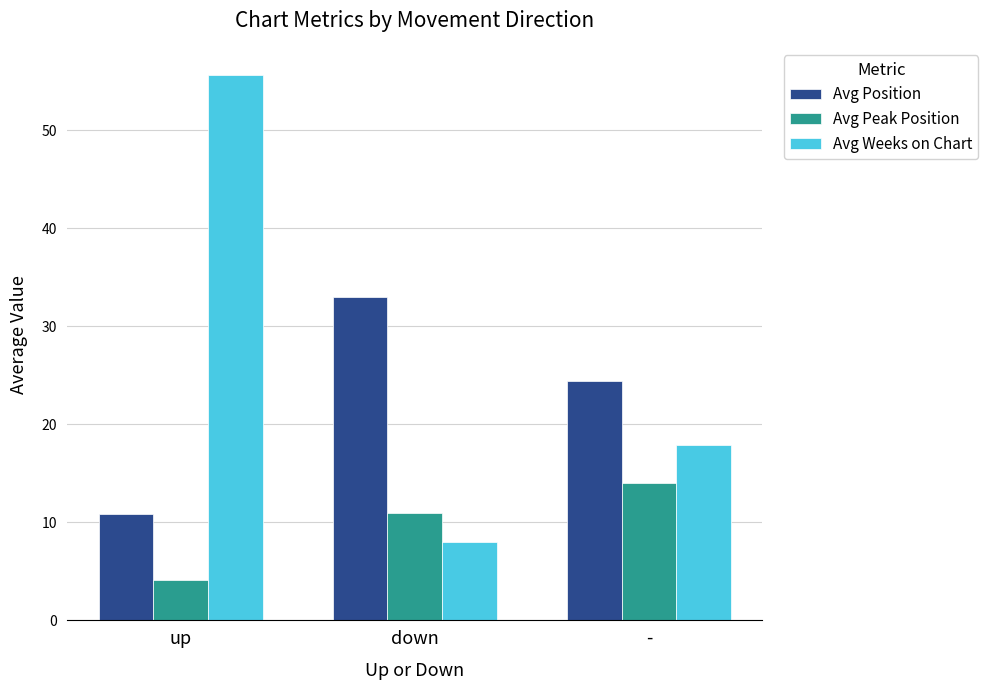

What is the approximate value of Avg Position at down?

33.0